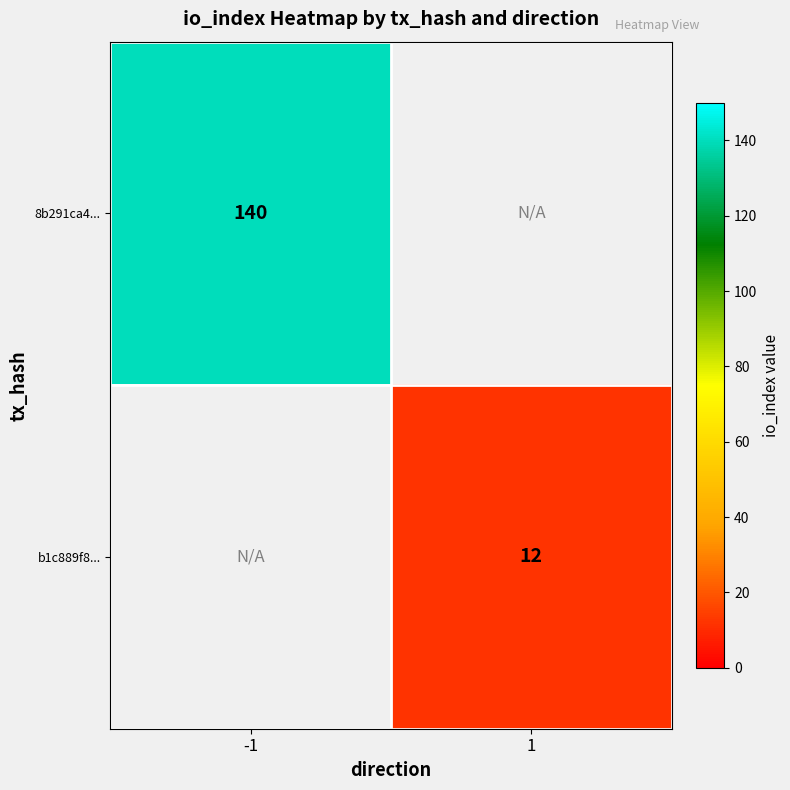

The 8b291ca4... series shows 140 at -1. True or false?

True